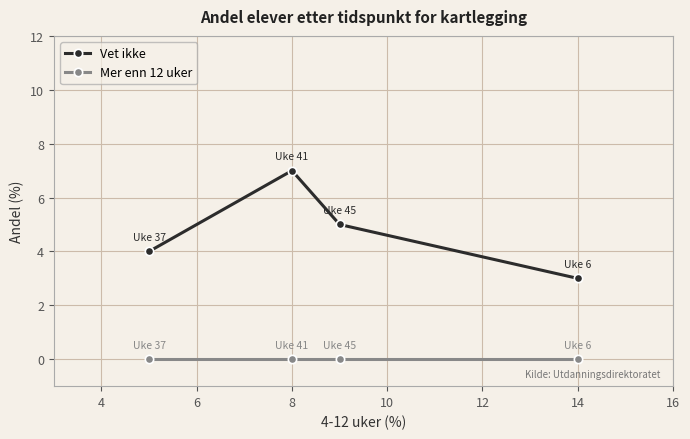

Which series has the largest total across all categories?

Vet ikke